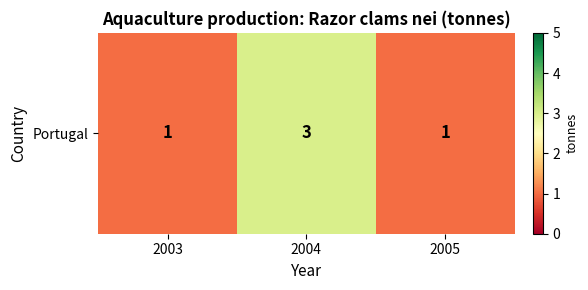

List the labels in order of value, largest first.

2004, 2003, 2005